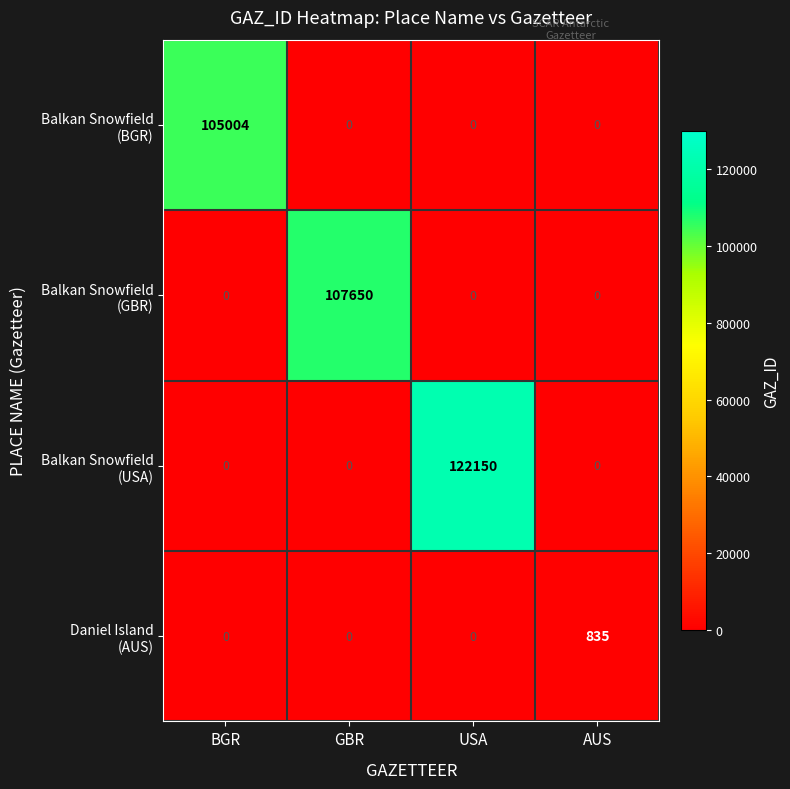

How many categories are shown in the chart?

4